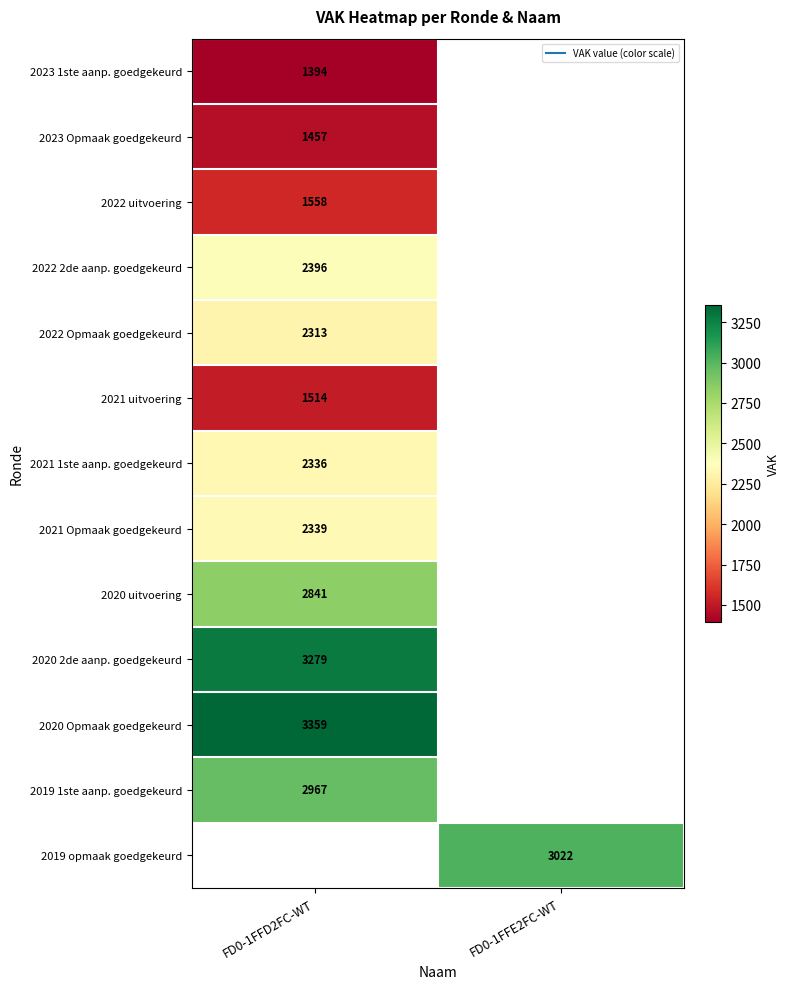

Which has a higher value, FD0-1FFD2FC-WT or FD0-1FFE2FC-WT?

FD0-1FFE2FC-WT